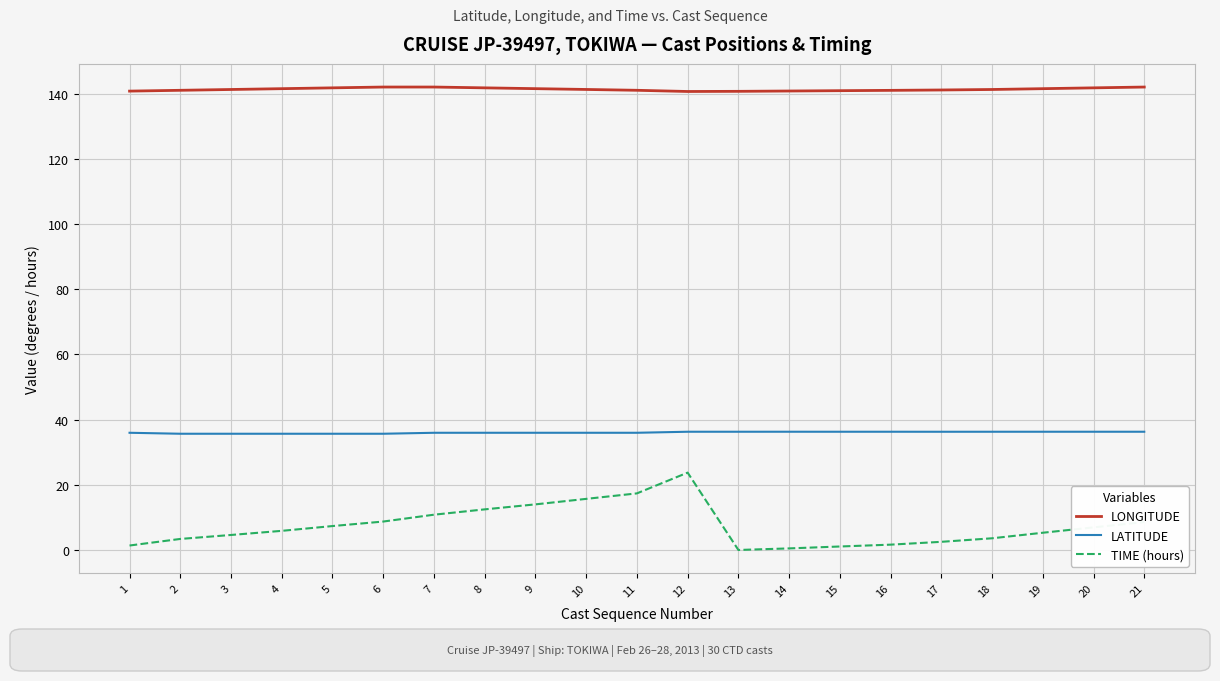

What is the difference between the highest and lowest values at 3?

136.6